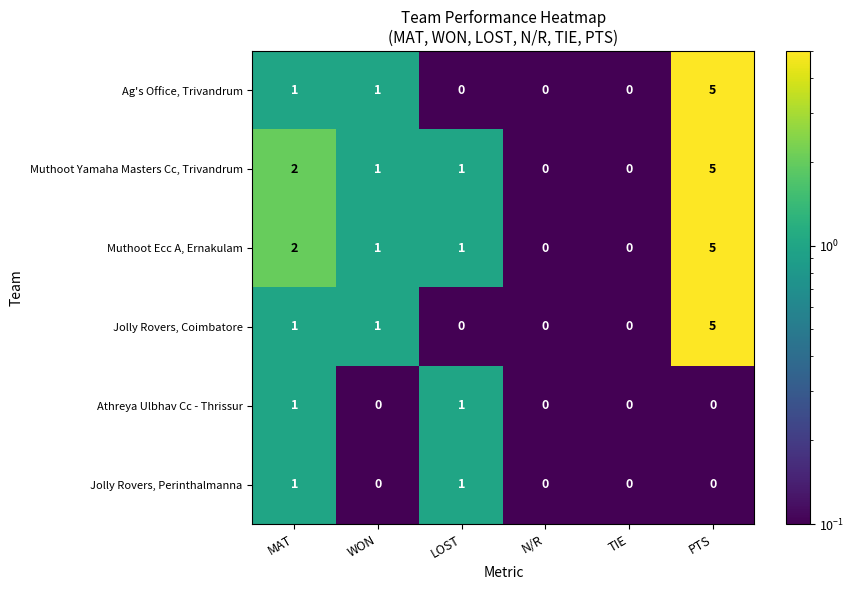

How many categories are shown in the chart?

6